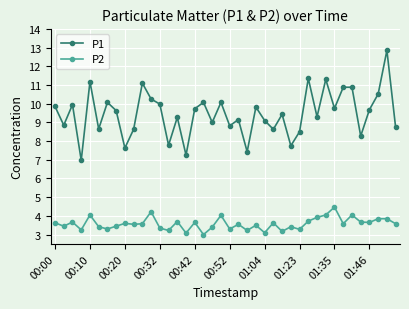

Which series has the largest range (max minus min)?

P1